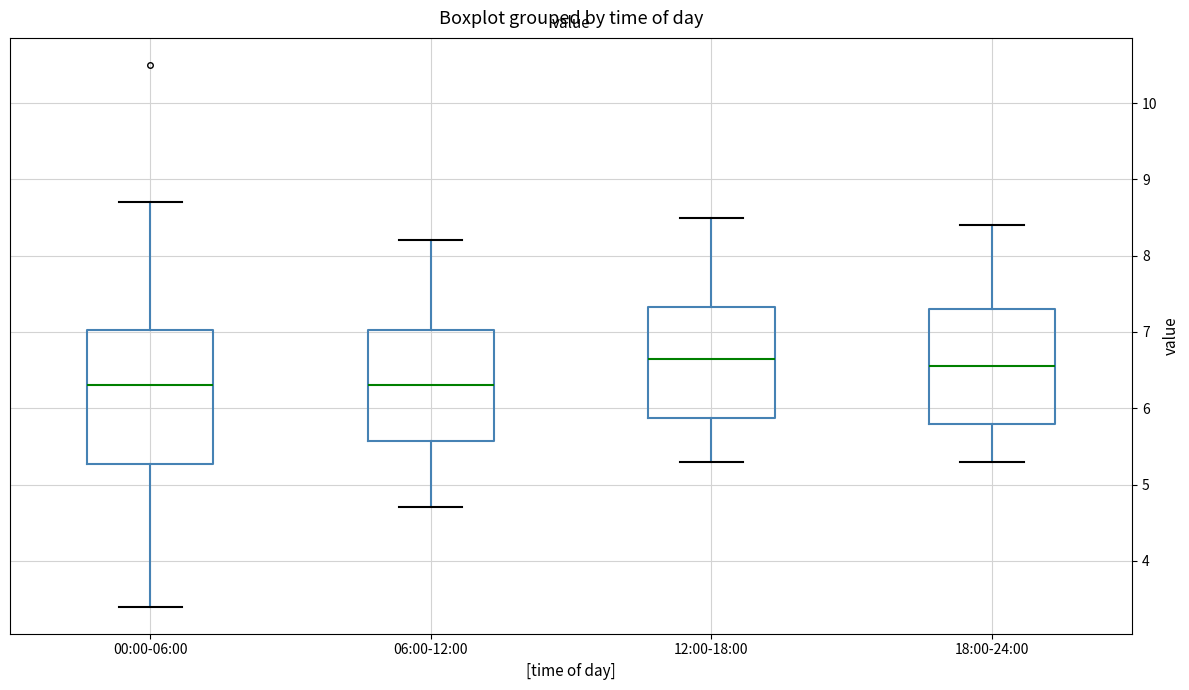

Where does the upper whisker of the box for 12:00-18:00 end on the y-axis? The values are not printed on the chart, so give them approximately, as read against the axis.

8.5